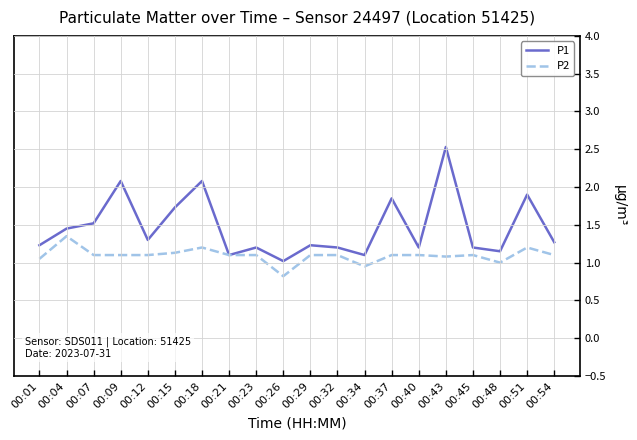

Which series has the largest range (max minus min)?

P1